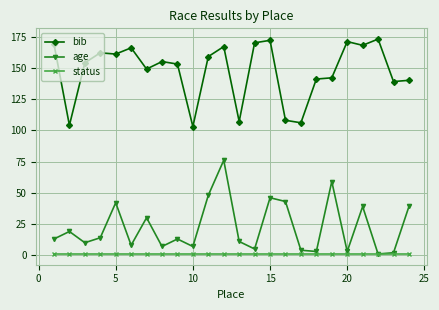

Which series has the largest total across all categories?

bib